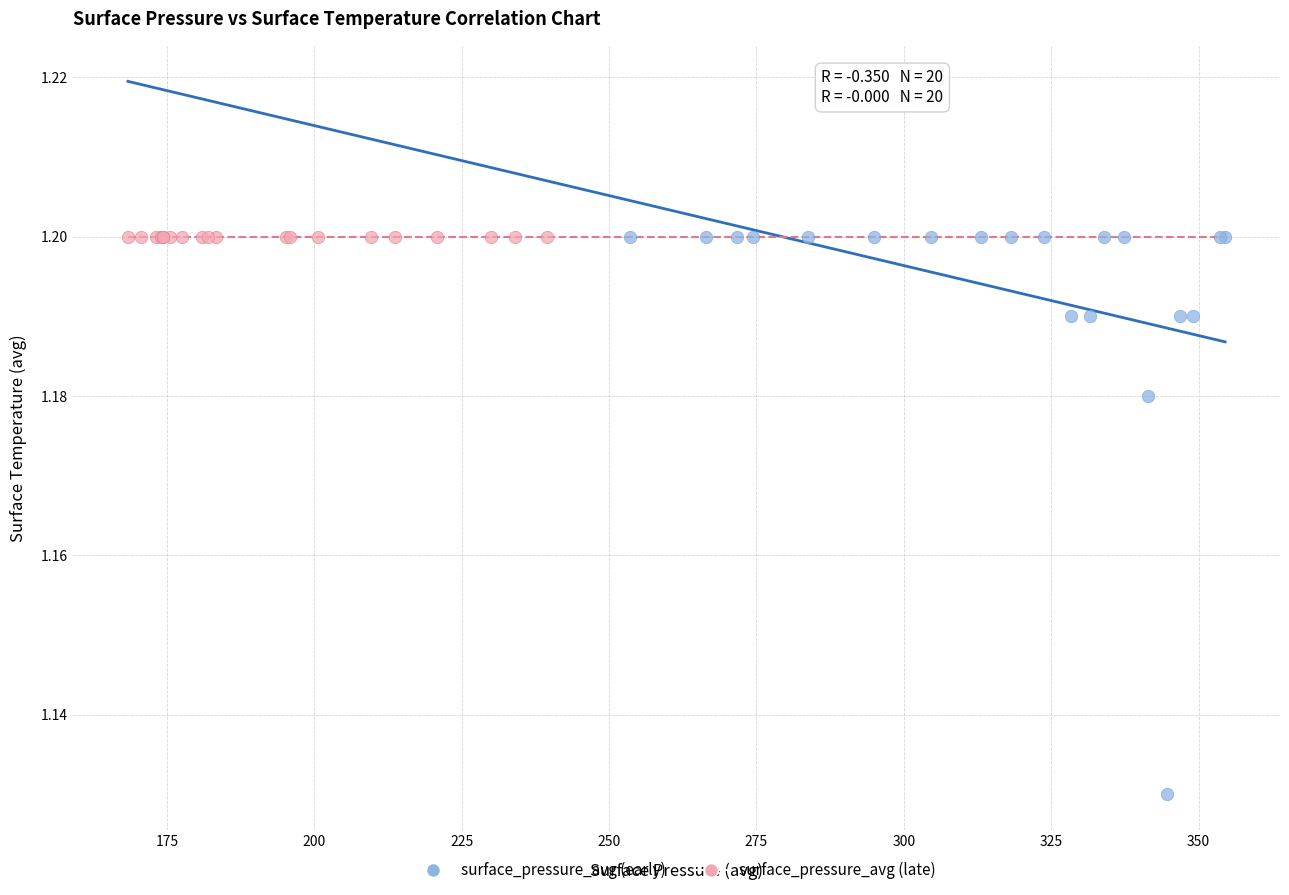

Which series contains the lowest Y value?

surface_pressure_avg (early)